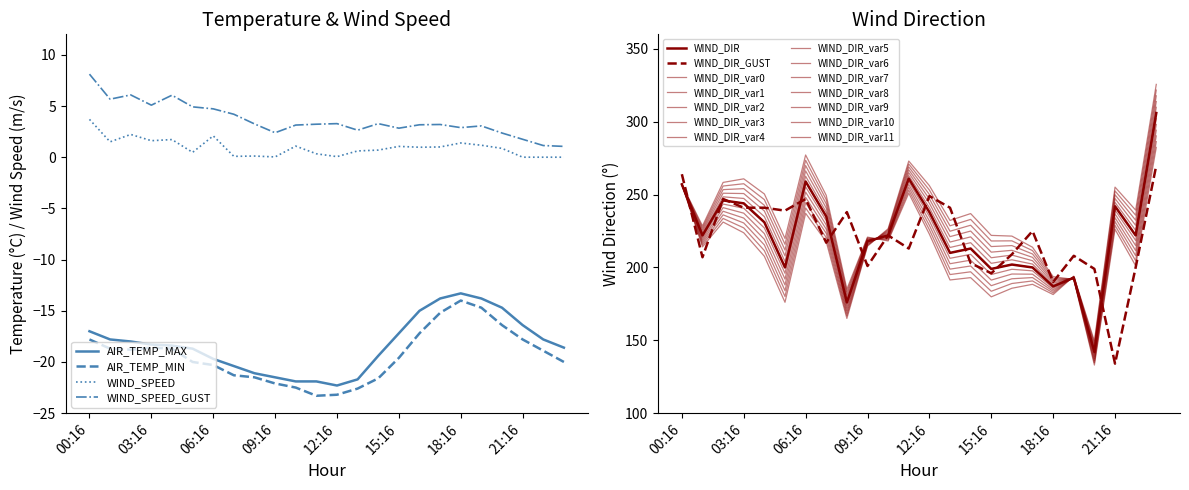

True or false: AIR_TEMP_MIN and WIND_DIR cross at least once.

False